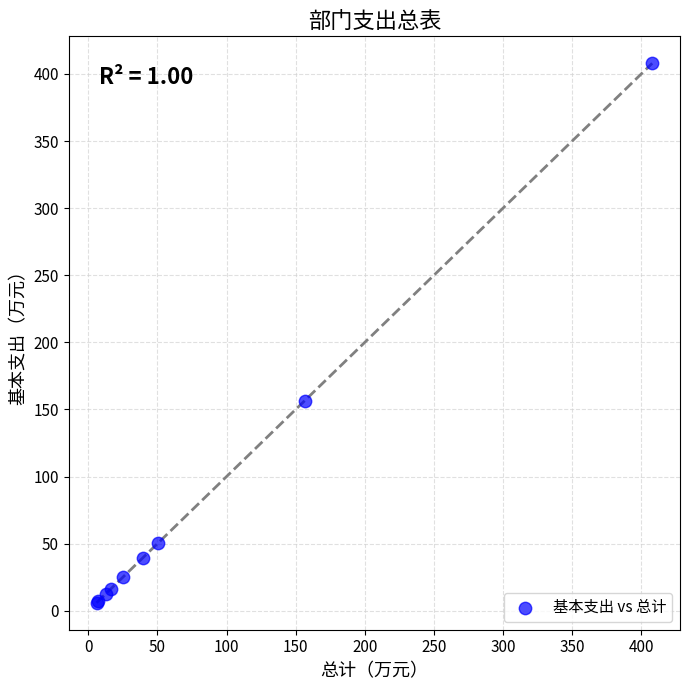

What Y value in the scatter plot is closest to 206?

156.4